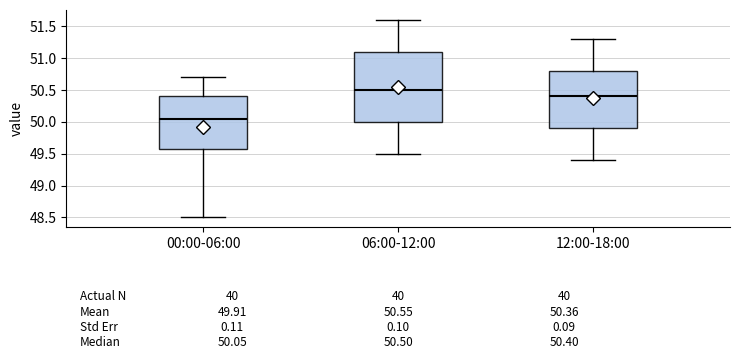

Which box is the tallest, from its lower edge to its upper edge?

06:00-12:00